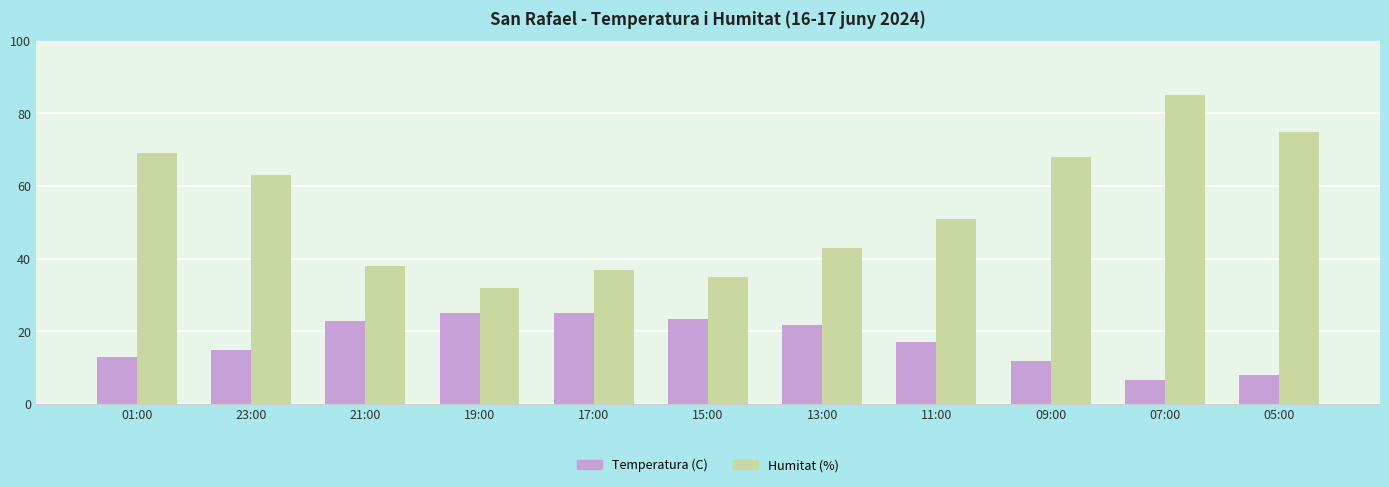

Rank the series by their maximum value, from lowest to highest.

Temperatura (C), Humitat (%)